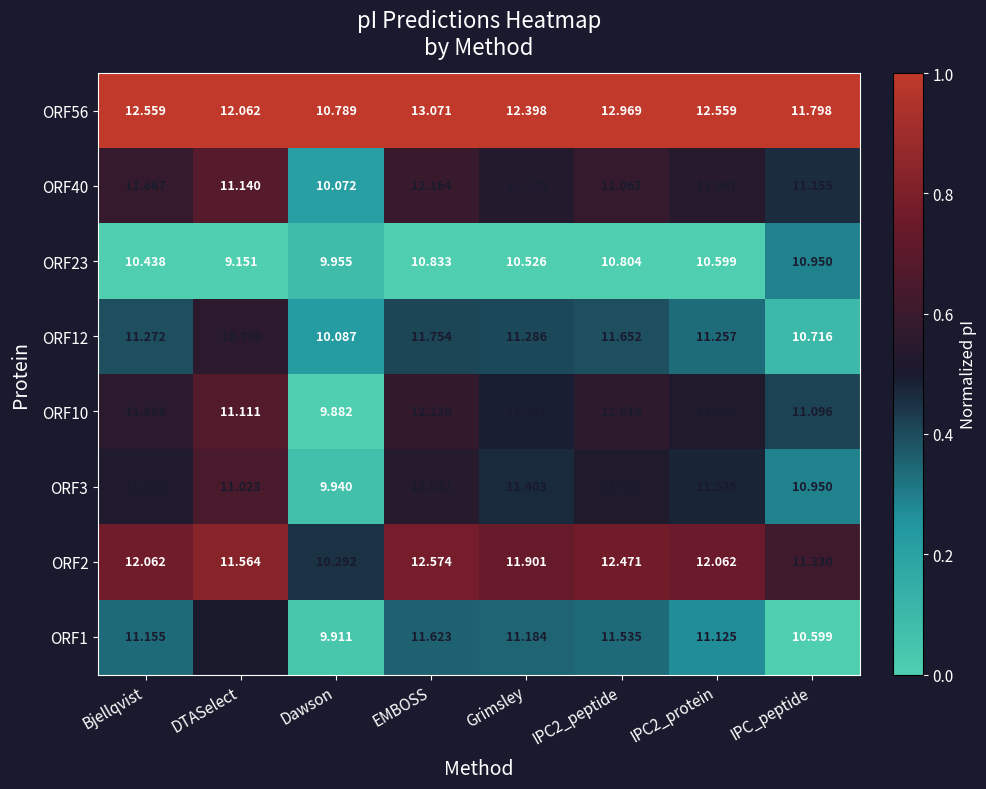

Which label corresponds to the largest value in the chart?

EMBOSS